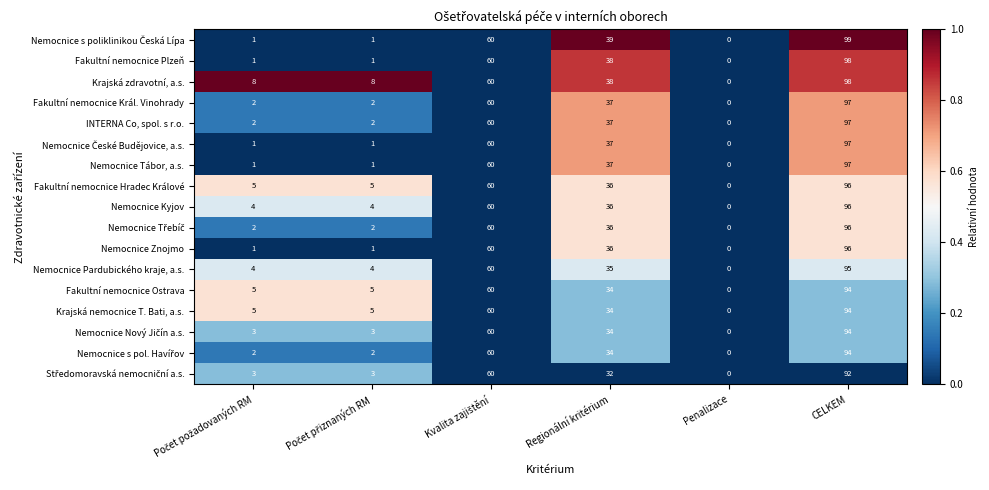

What is the difference between the highest and lowest values at CELKEM?

7